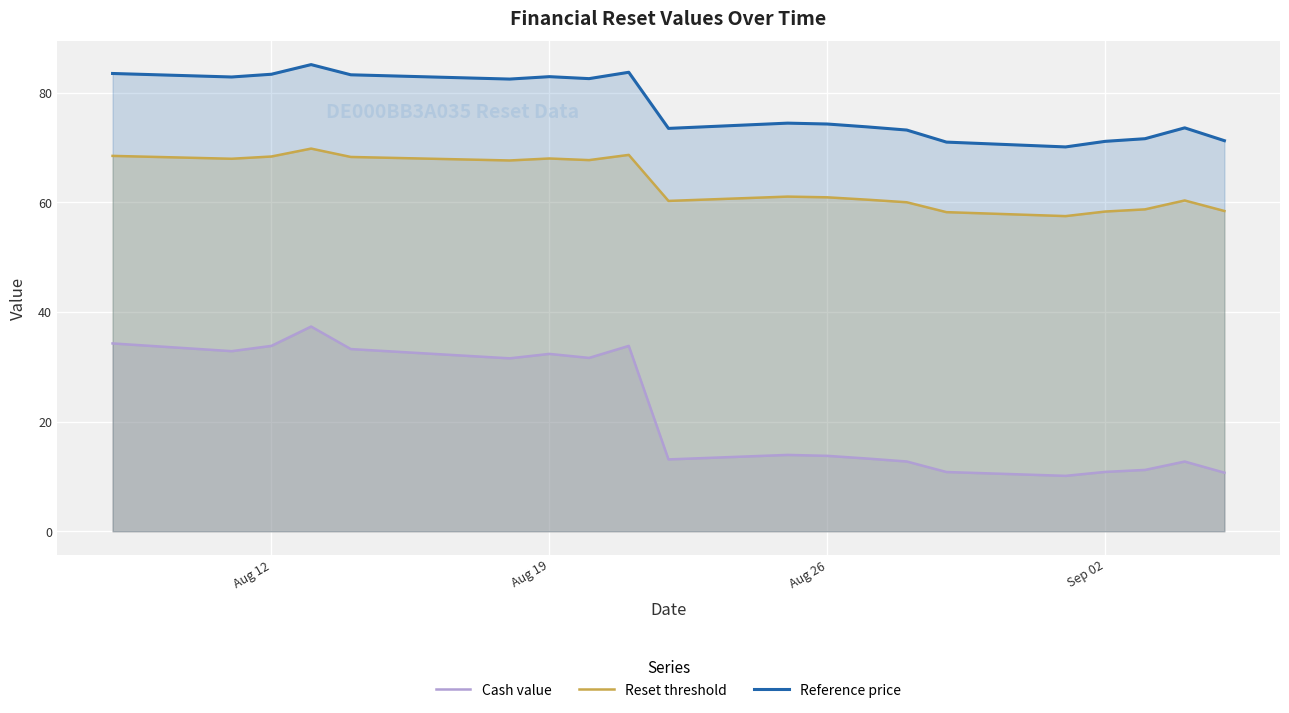

True or false: Reference price has more than 2 interior local peaks.

True